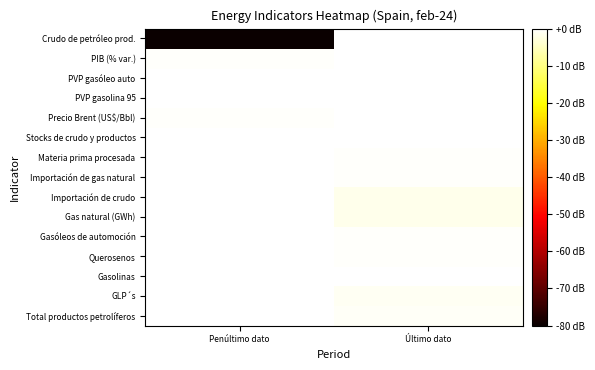

What is the total value across all series at Penúltimo dato?

-161.4